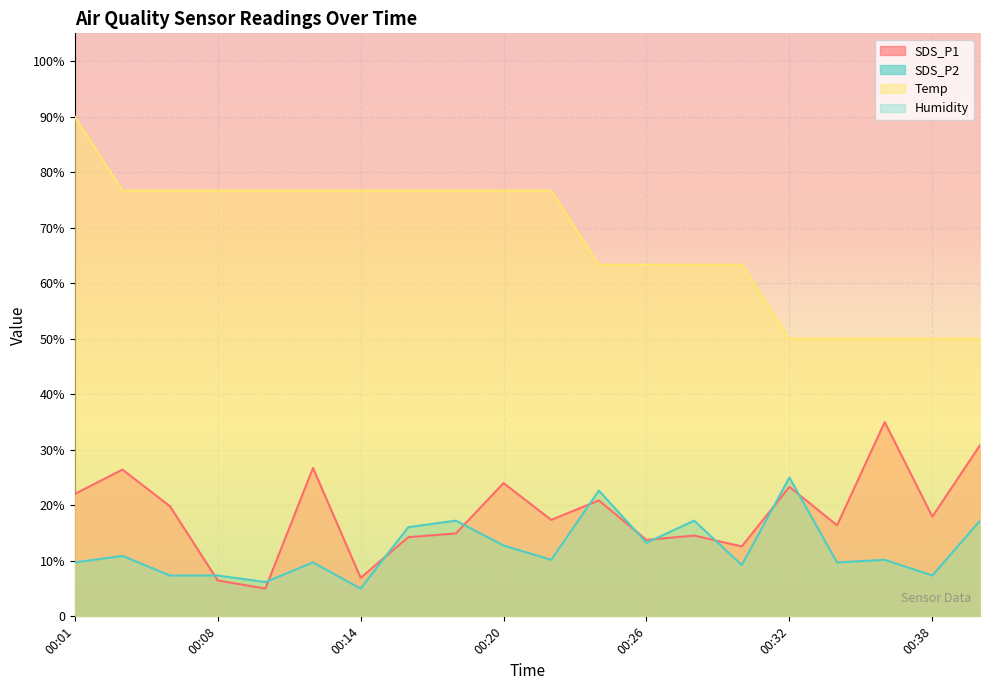

True or false: SDS_P2 and Temp intersect in this chart.

False